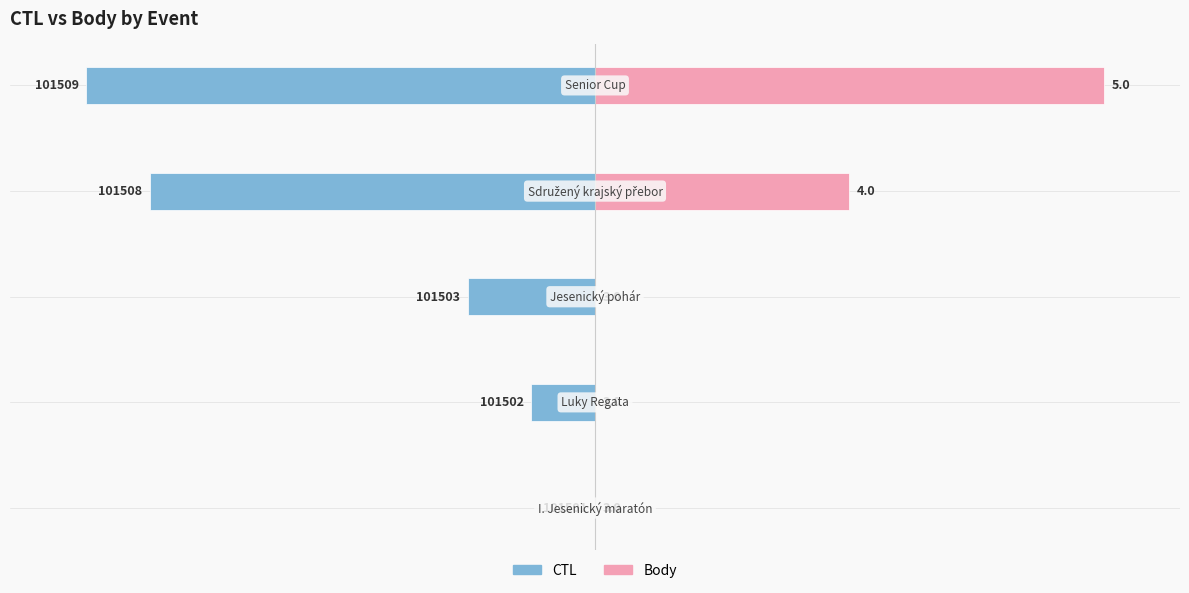

Reading left to right, extract all data points from this chart.

CTL: 0=0.0	1=-12.5	2=-25.0	3=-87.5	4=-100.0
Body: 0=0.0	1=0.0	2=0.0	3=50.0	4=100.0